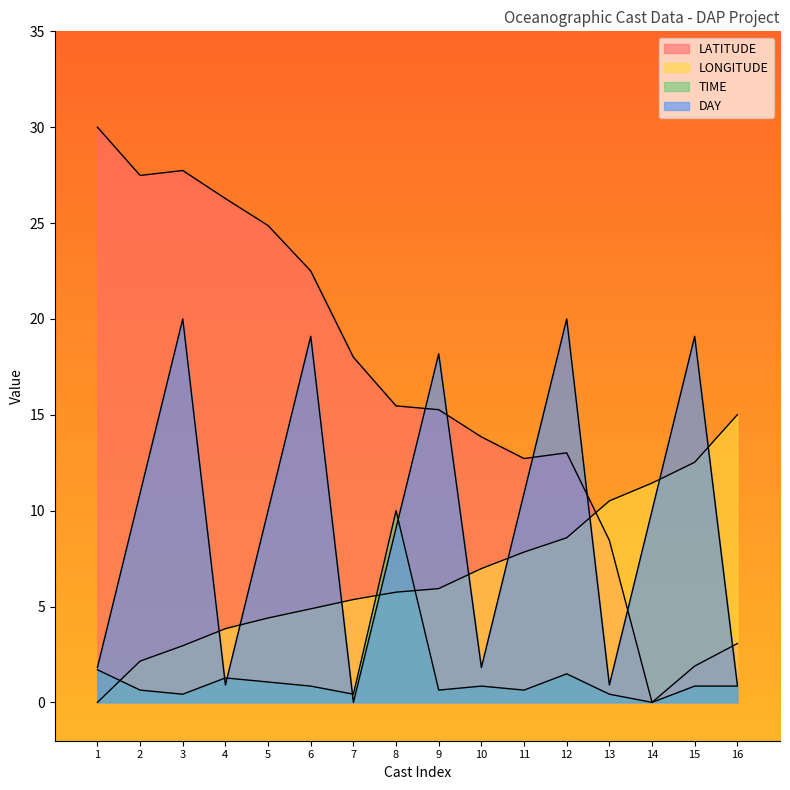

The value of LATITUDE at 14 is -12.8. True or false?

False